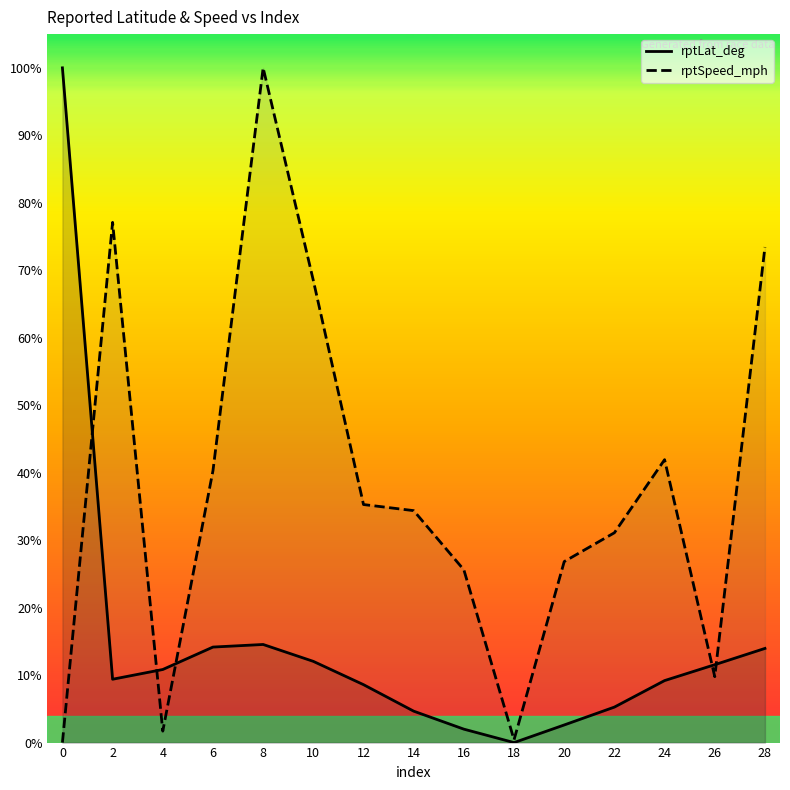

Which label corresponds to the largest value in the chart?

8